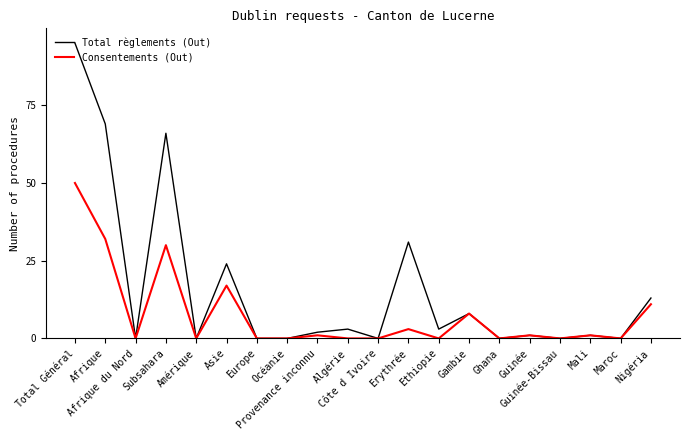

Does the chart display data point markers on the line(s)?

No